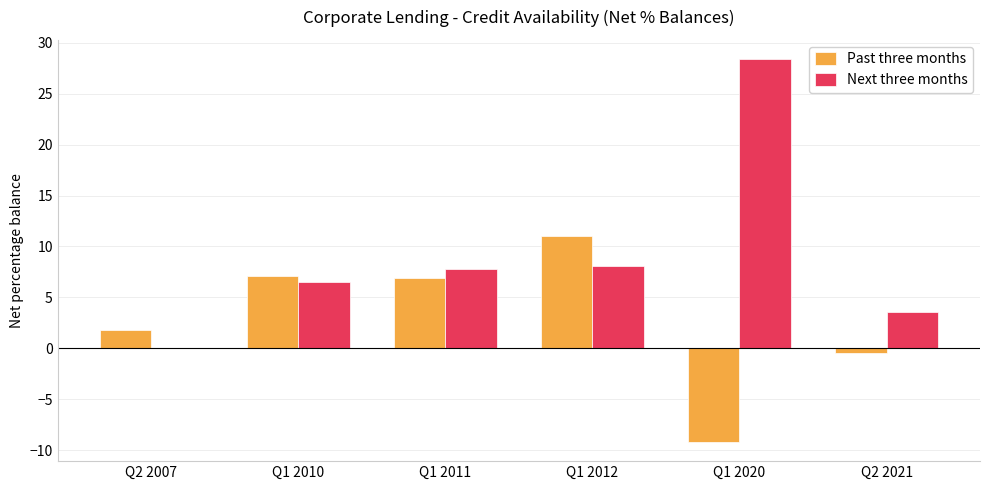

Does the chart contain stacked bars?

No